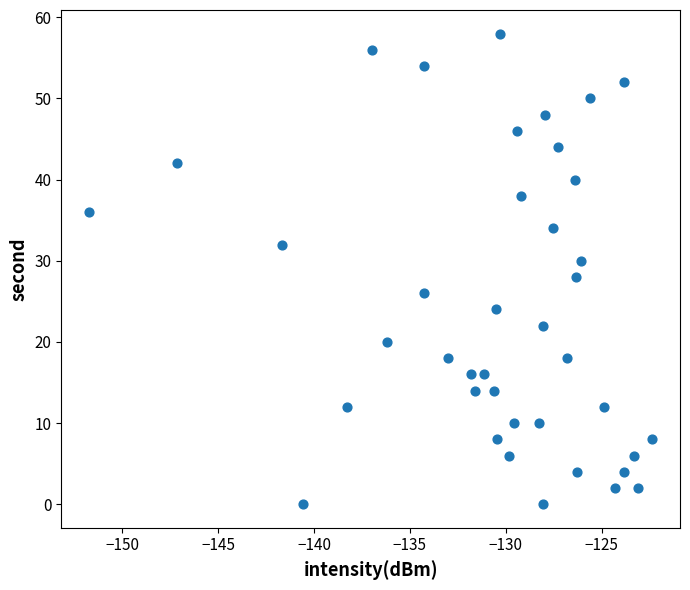

What is the range of Y values (max minus min)?

58